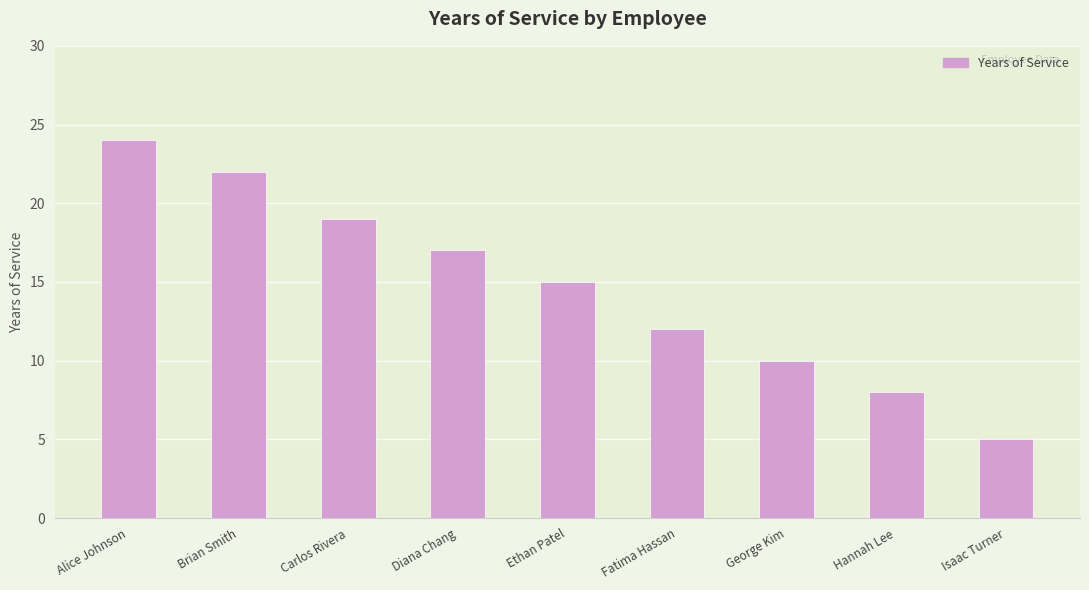

How many distinct data groups are displayed?

1